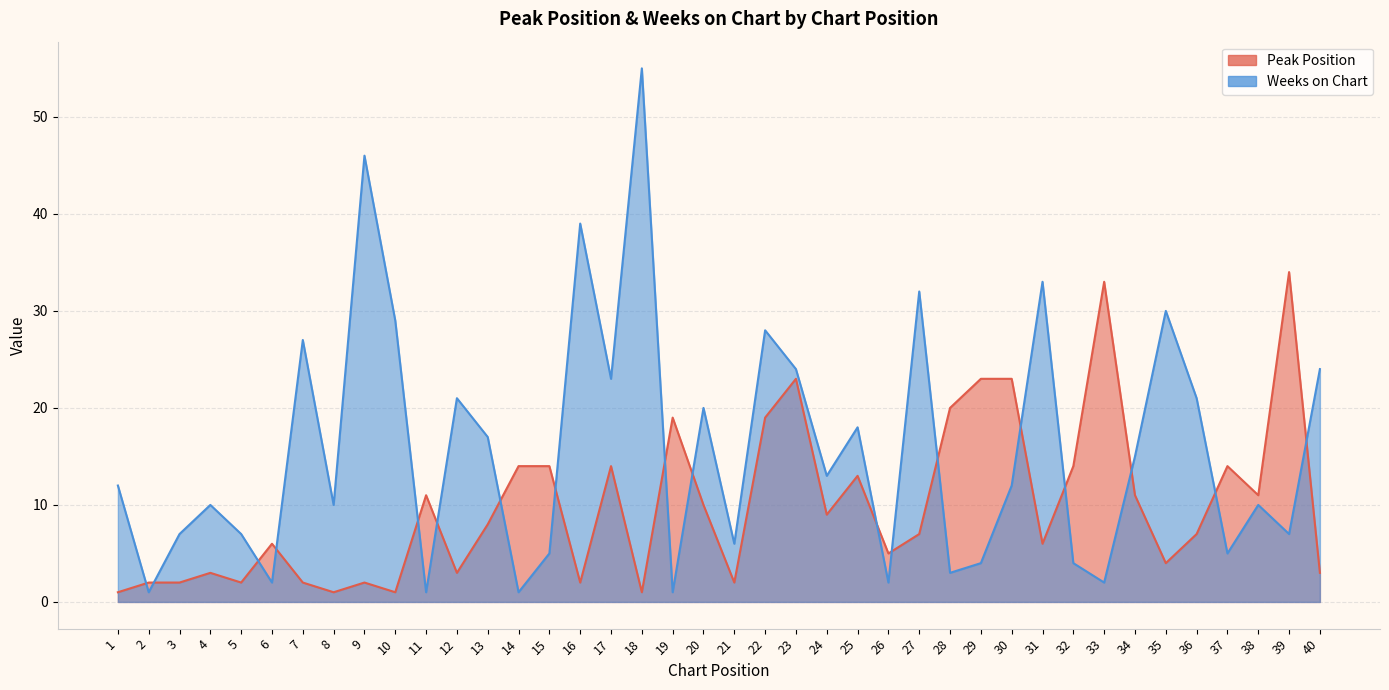

At how many categories does at least one series exceed 34?

3